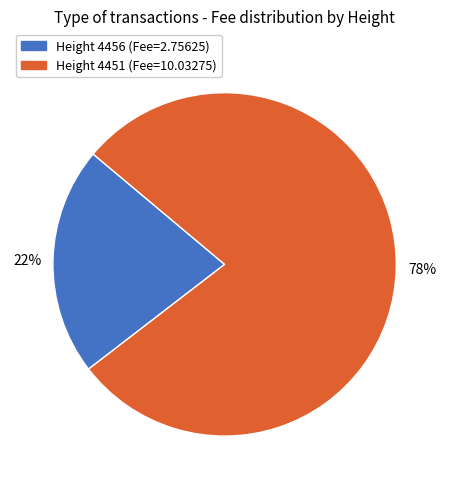

To the nearest percent, what is the average slice percentage?

50%